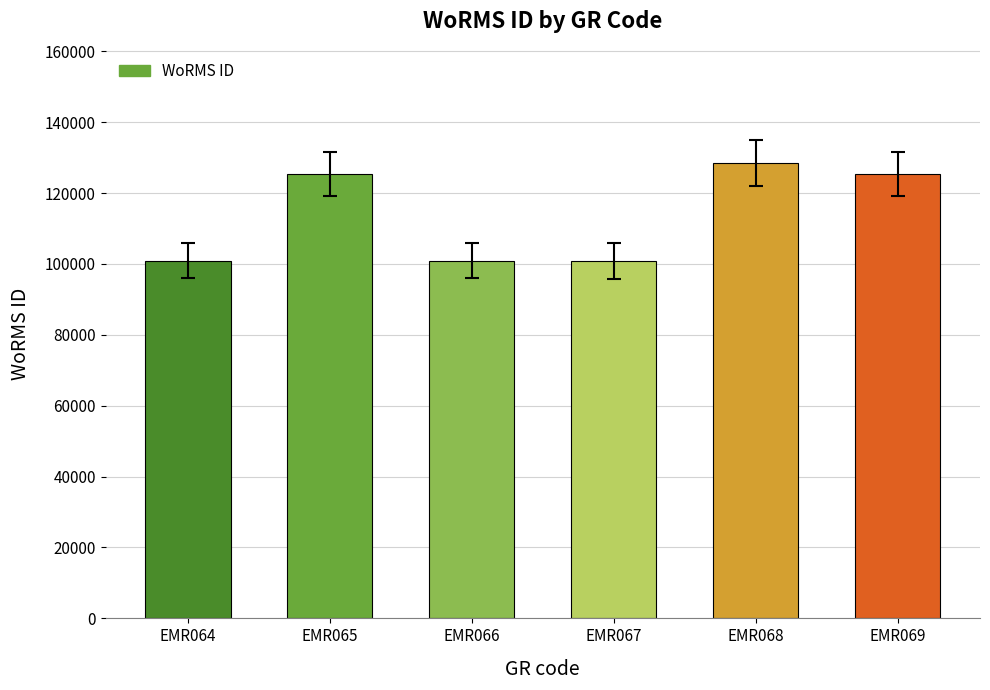

What is the sum of all values?

681889